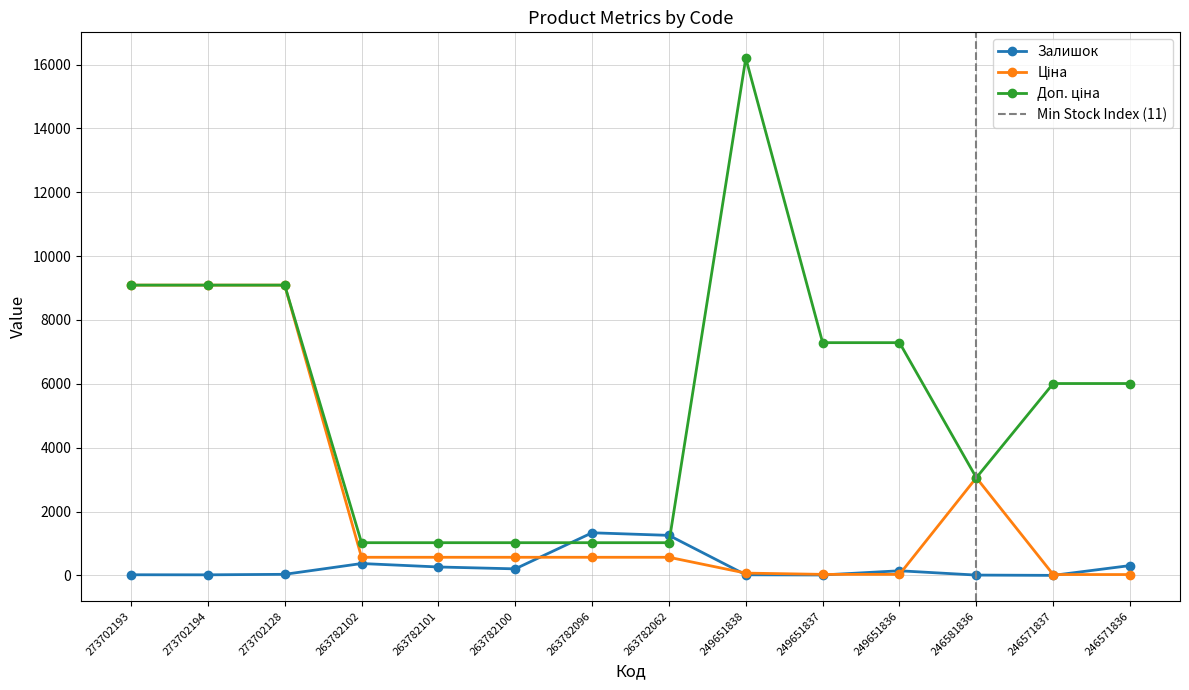

The value of Доп. ціна at 273702193 is 6088.7. True or false?

False